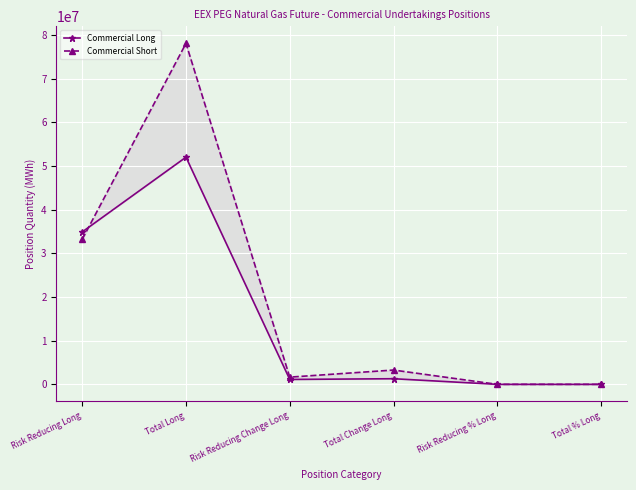

What is the average value of the Commercial Long series?

14891213.3